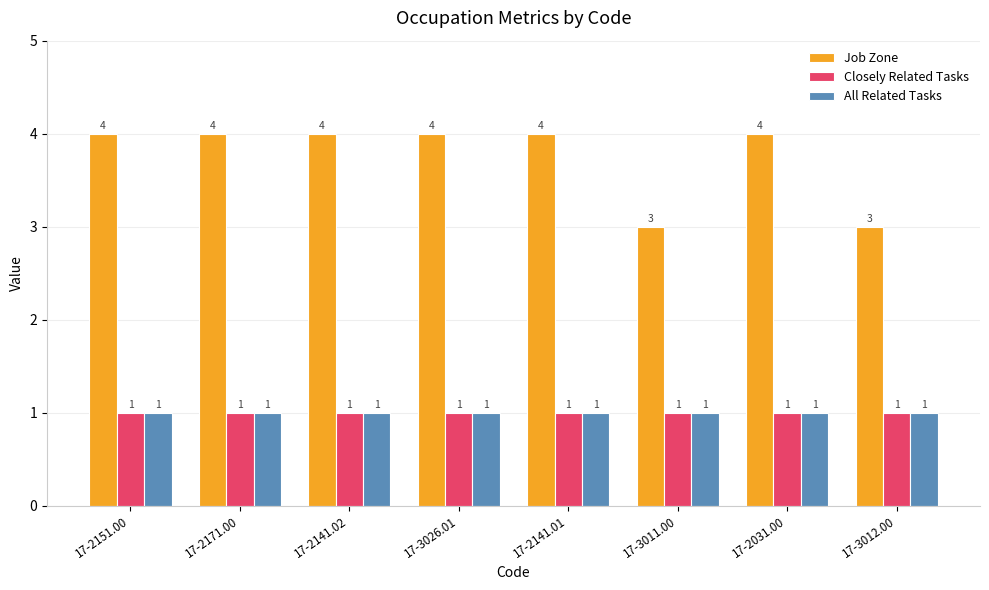

What is the maximum value shown in the chart?

4